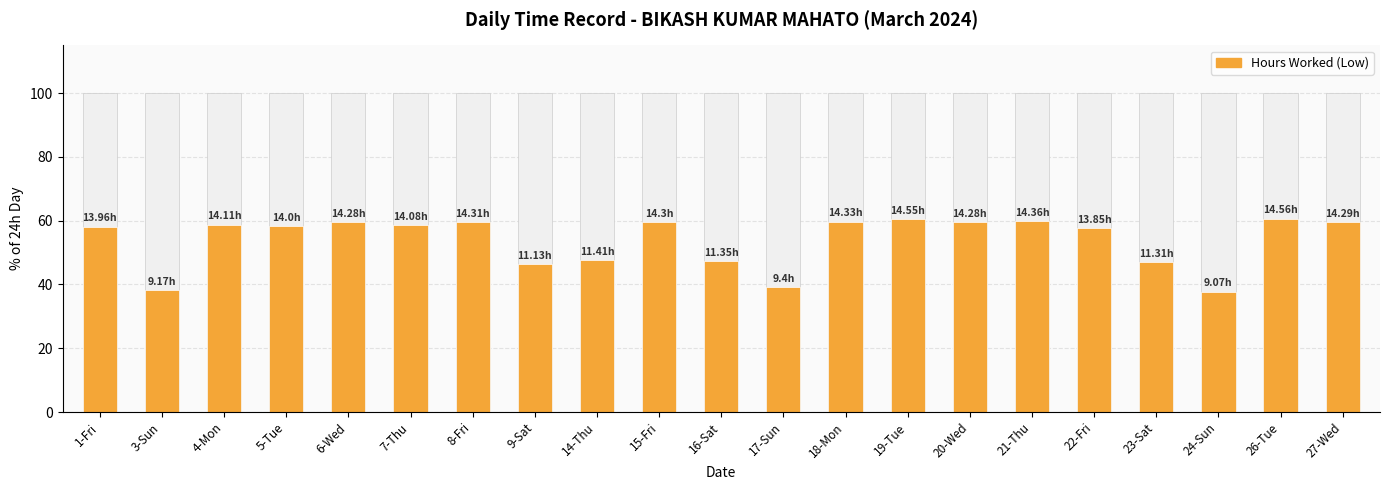

Reading right to left, list all the values displayed in this chart.

59.5	60.7	37.8	47.1	57.7	59.8	59.5	60.6	59.7	39.2	47.3	59.6	47.5	46.4	59.6	58.7	59.5	58.3	58.8	38.2	58.2